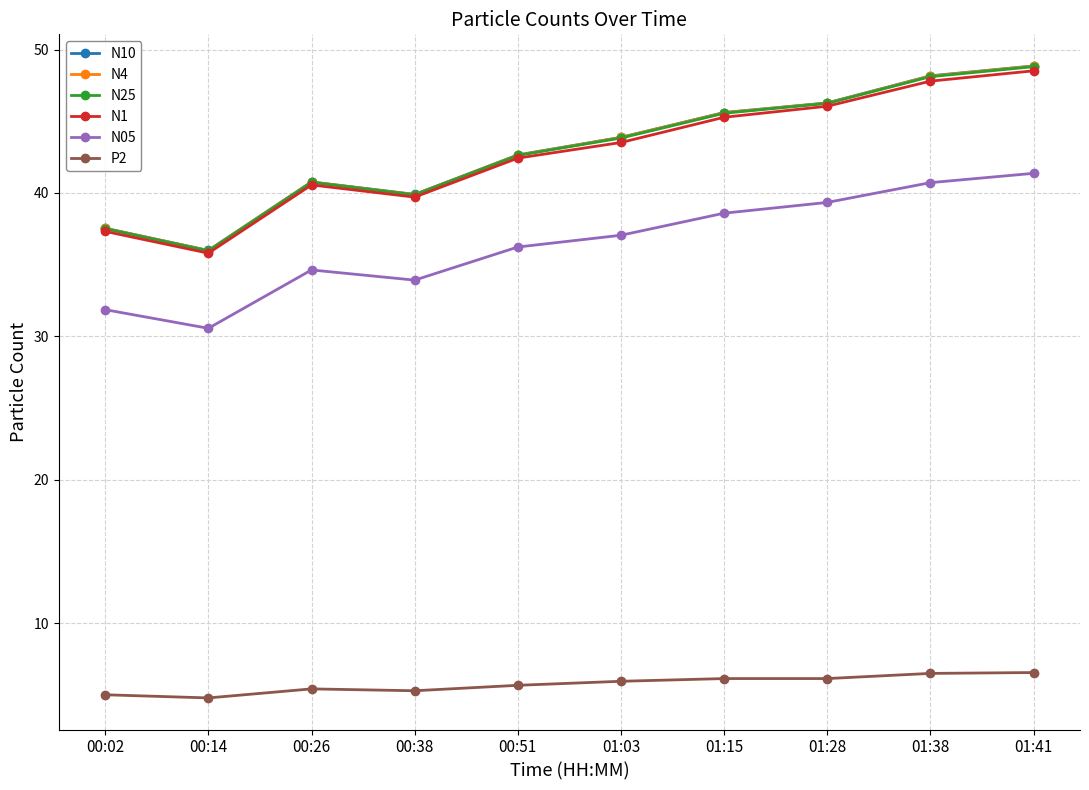

How many data points does each series have?

10